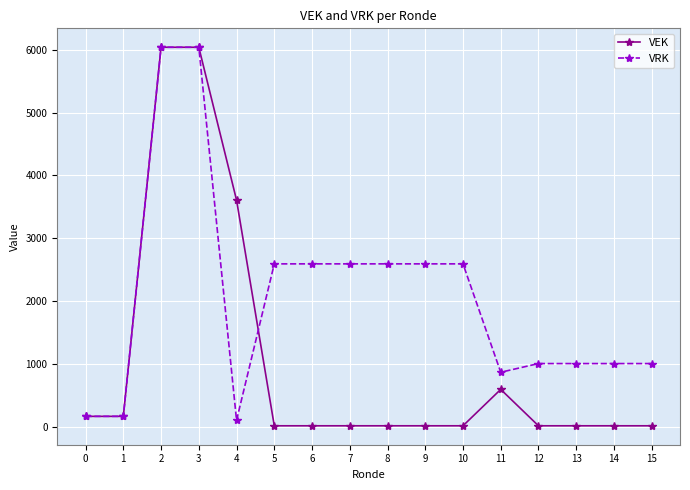

Which series has the largest total across all categories?

VRK